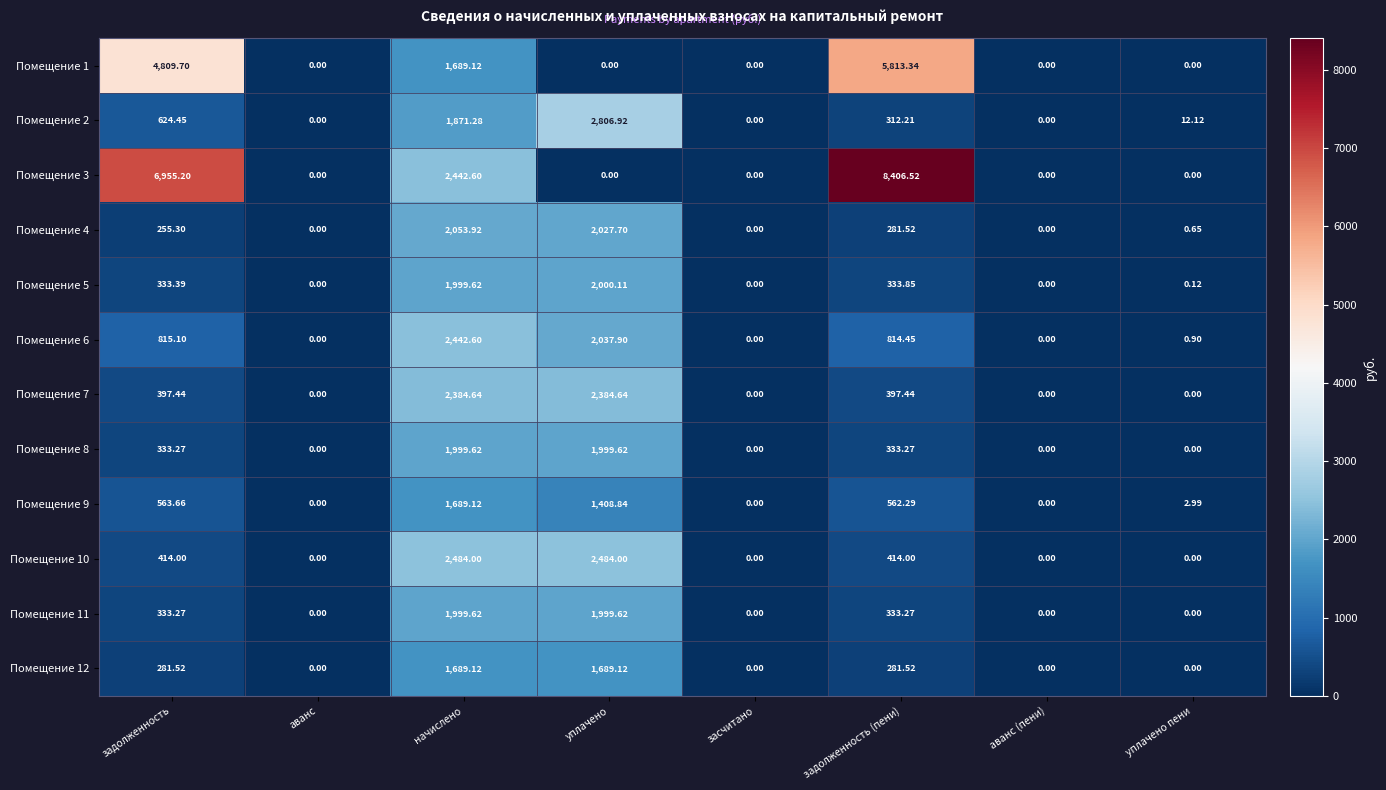

At which label does Помещение 11 first exceed 333?

задолженность